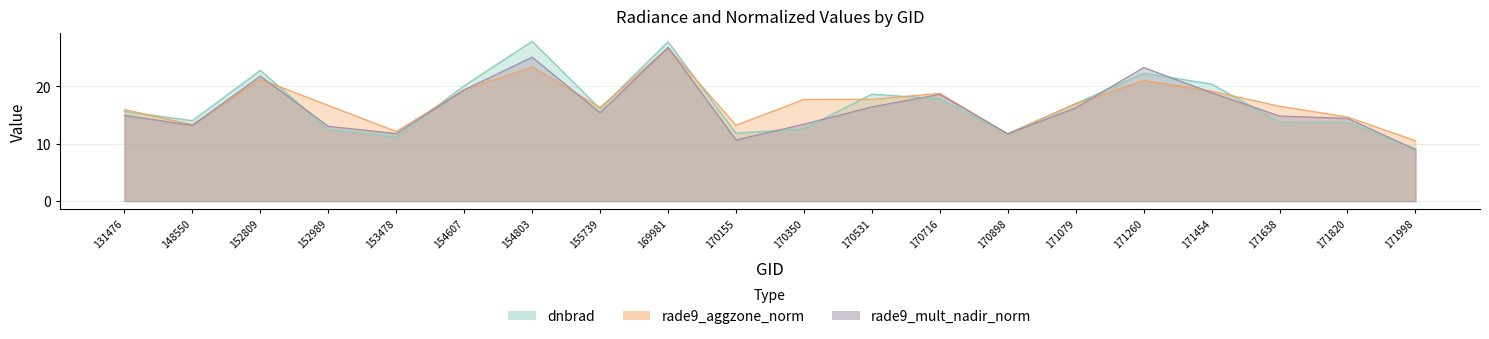

What is the spread (max minus min) of values at 152809?

1.5